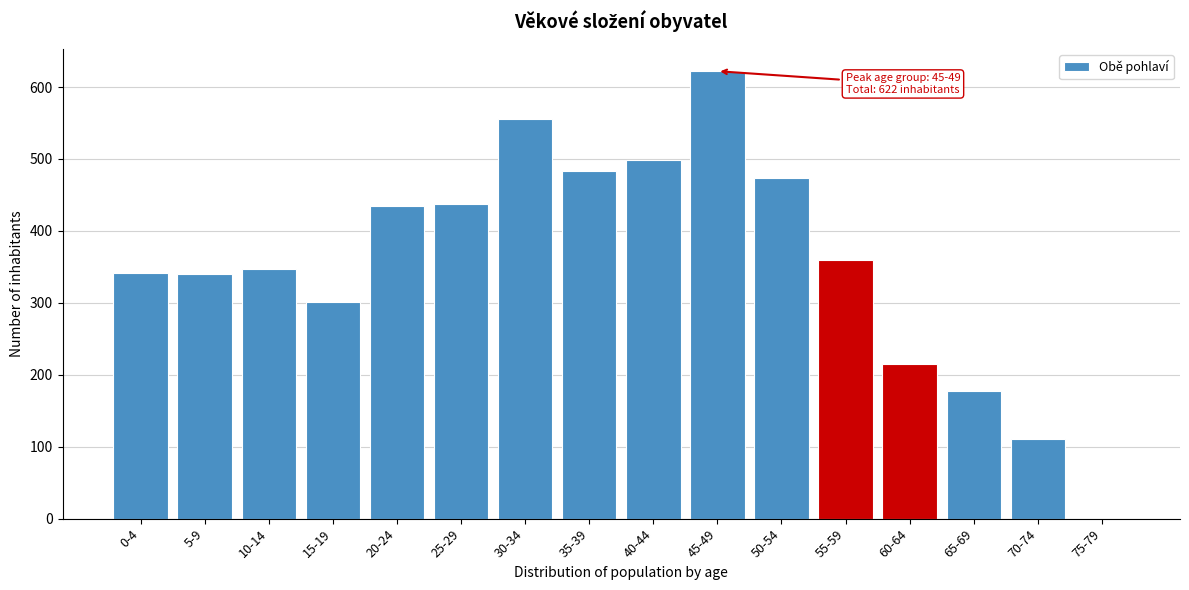

What is the sum of all values?

5698